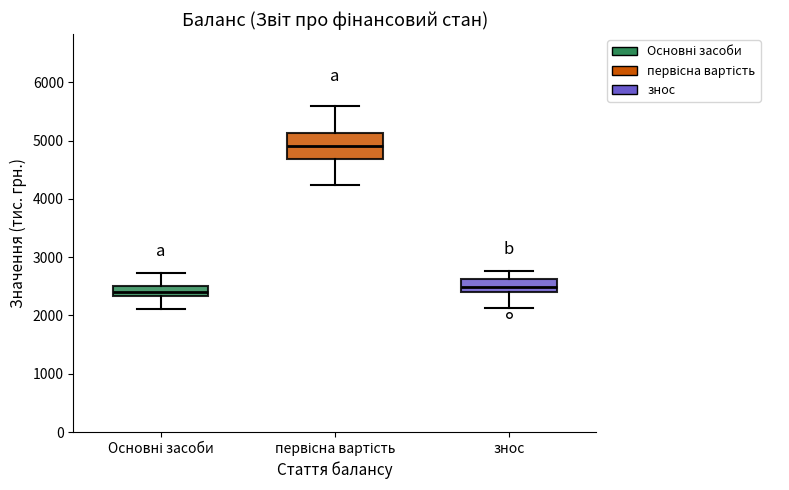

Where is the upper edge of the box for знос on the y-axis? The values are not printed on the chart, so give them approximately, as read against the axis.

2600